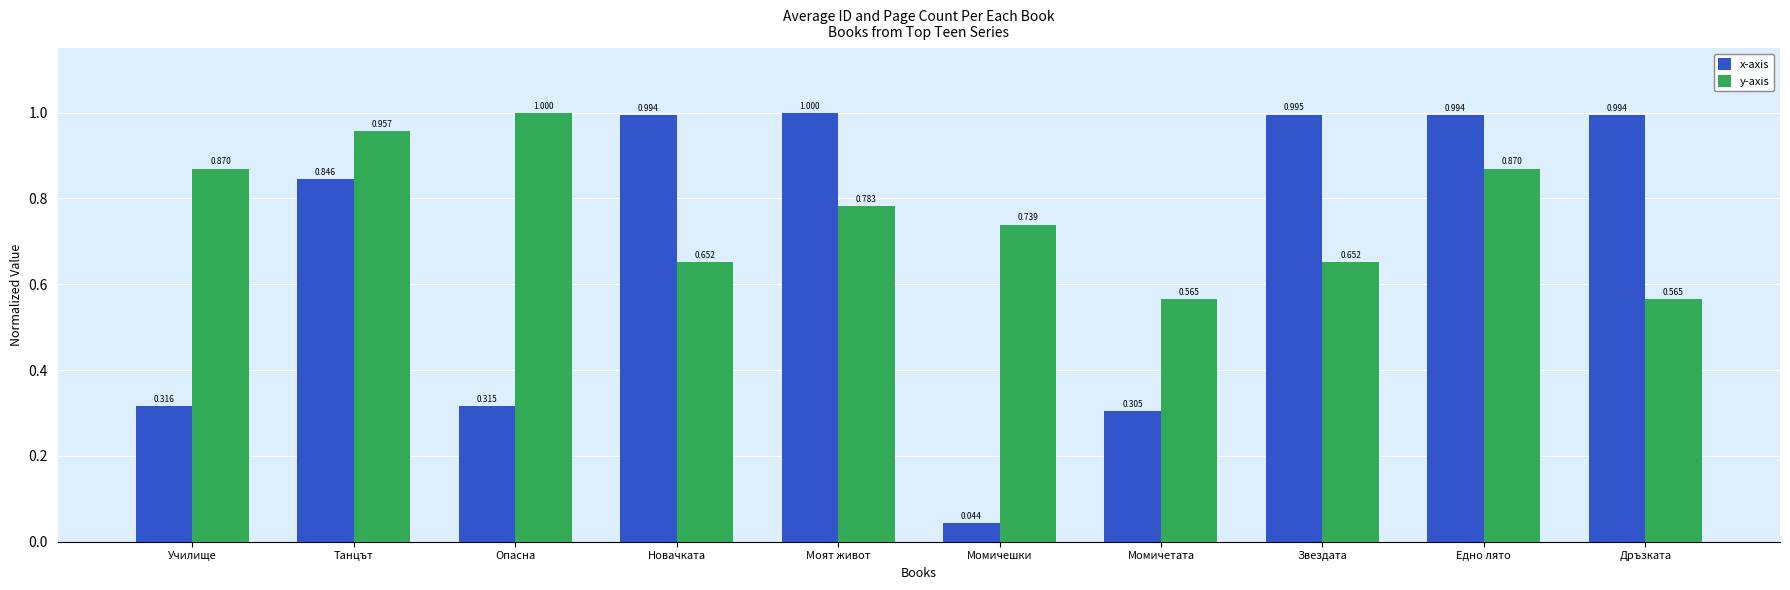

Rank the series at Дръзката from highest to lowest value.

x-axis, y-axis